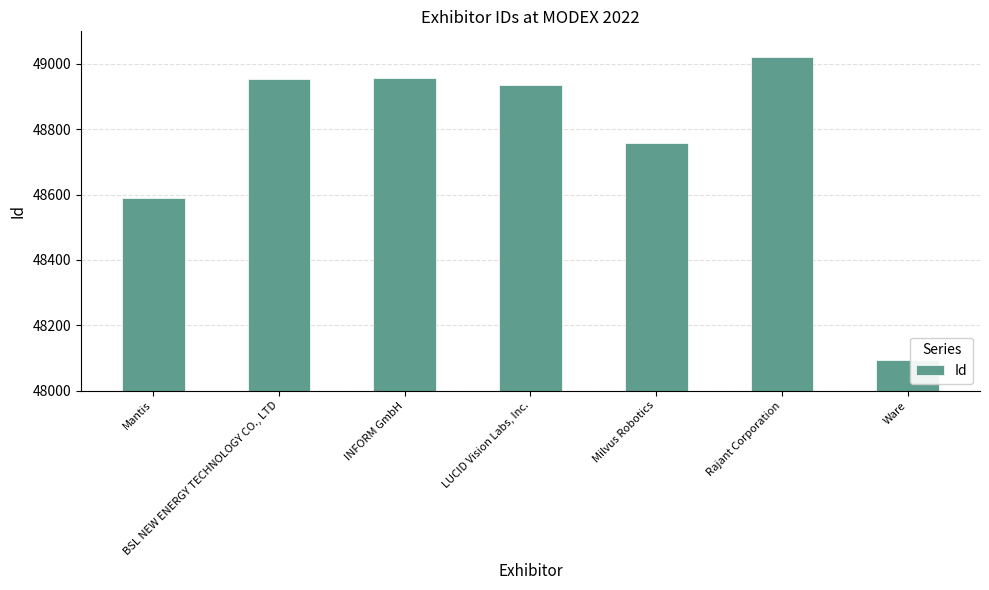

What position from the right is Rajant Corporation?

2